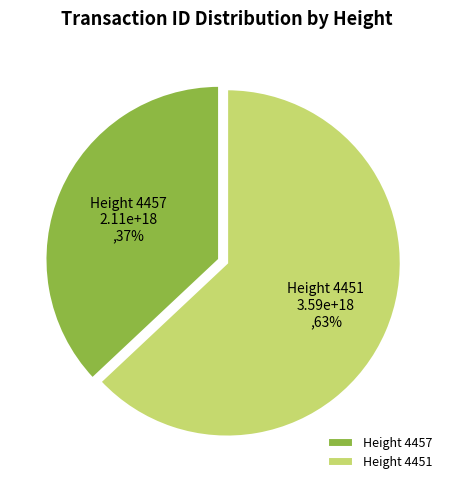

Approximately how many times larger is the value at Height 4451 compared to Height 4457?

1.7